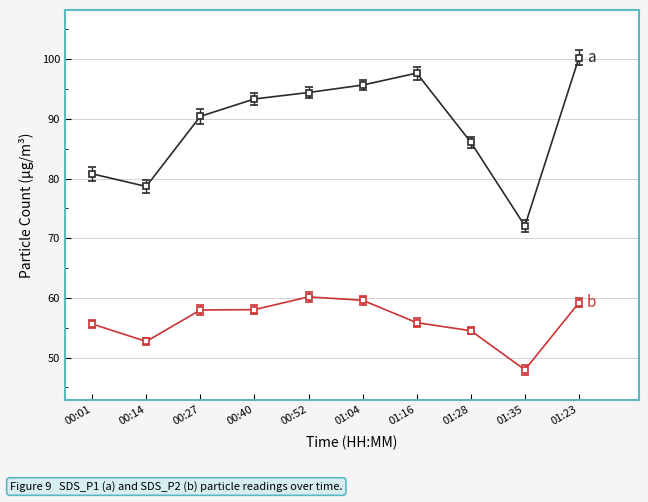

What is the spread (max minus min) of values at 01:35?

24.1